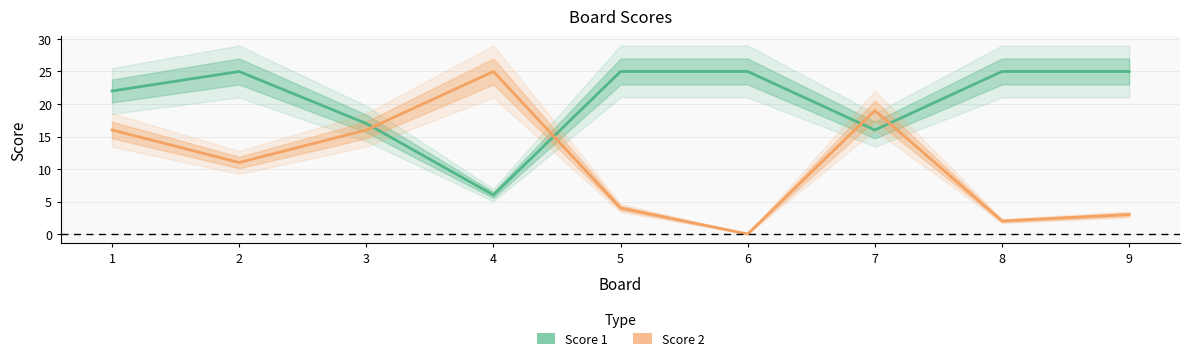

True or false: Score 1 has a value of 6 at 1.

False